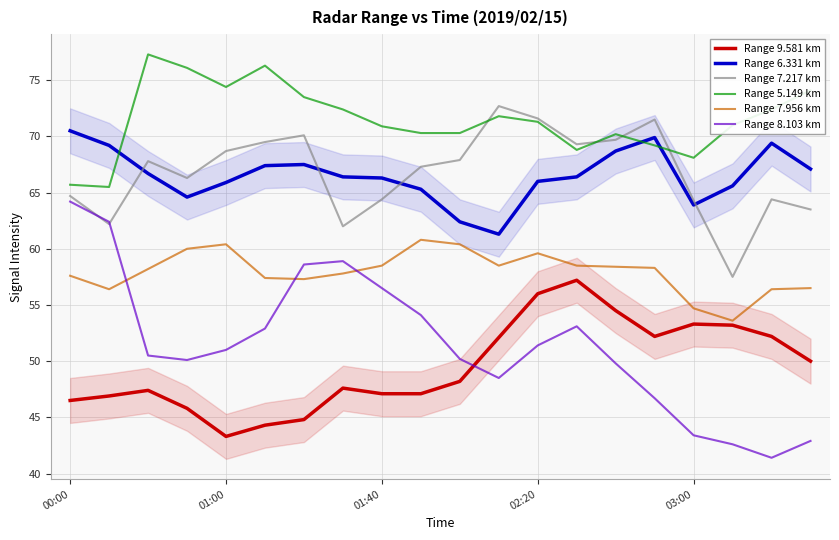

At which category is the sum across all series the highest?

02:20